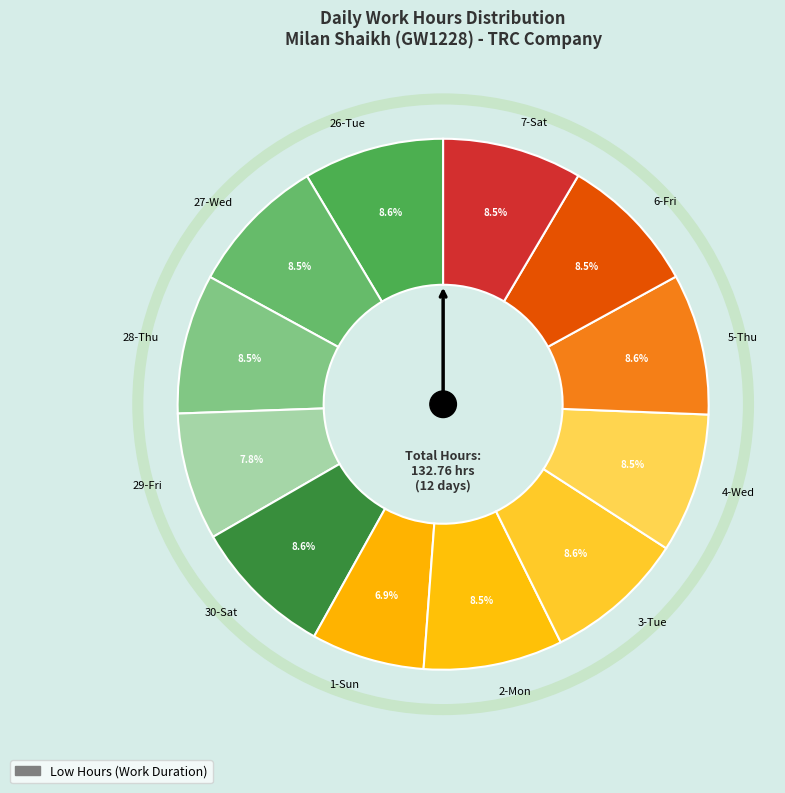

How many slices are in this pie chart?

12